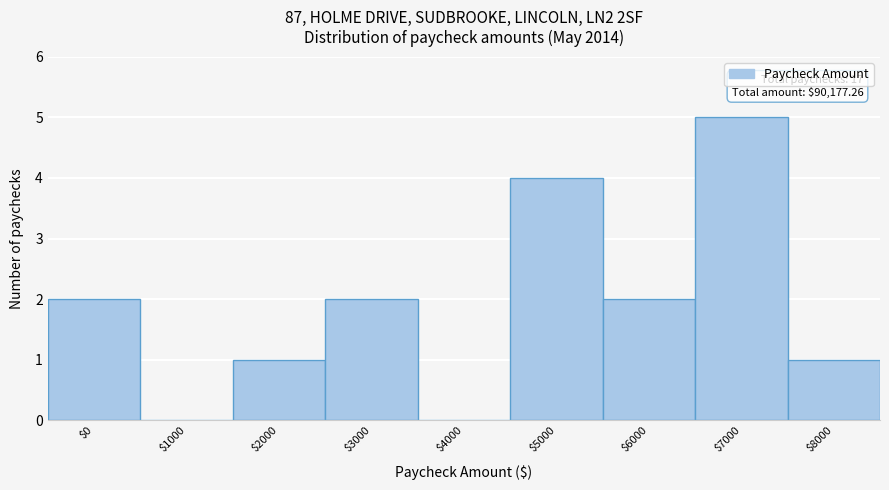

Which label corresponds to the largest value in the chart?

$7000